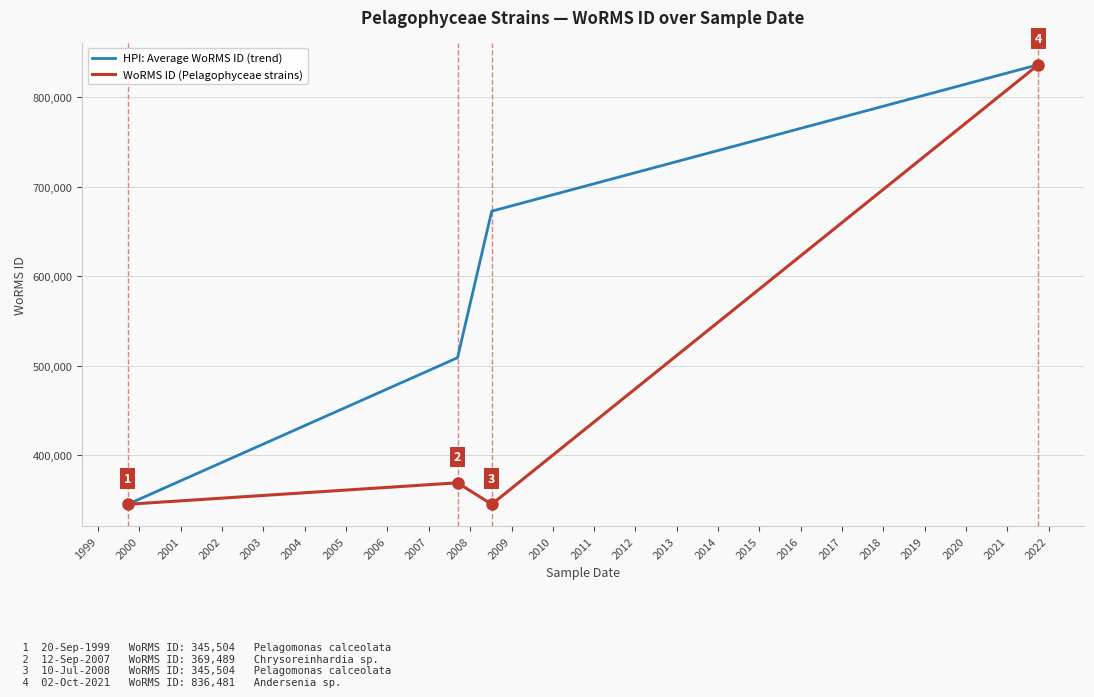

What is the minimum value for HPI: Average WoRMS ID (trend)?

345504